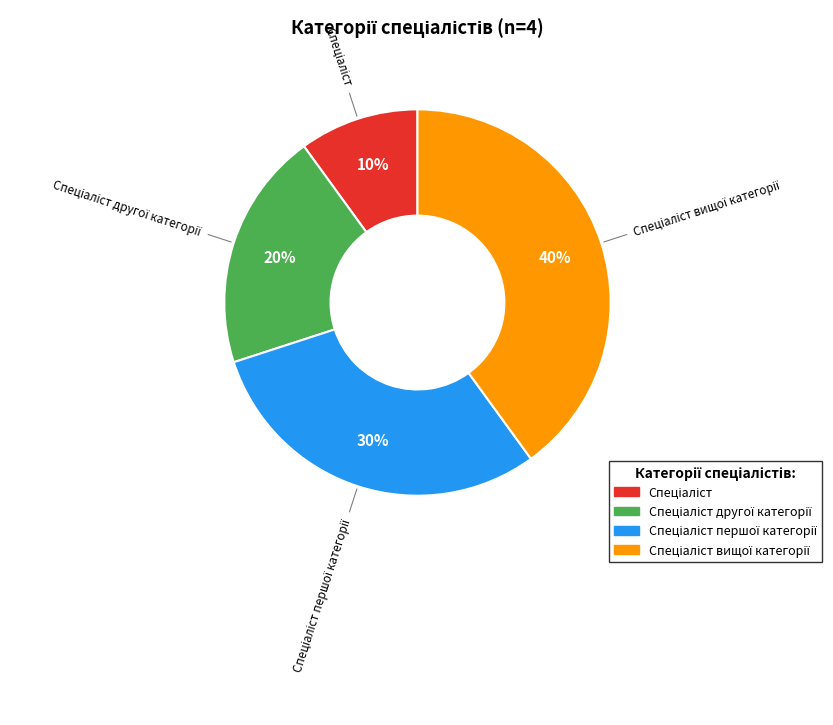

To the nearest percent, what is the difference between the largest and smallest slice percentages?

30%